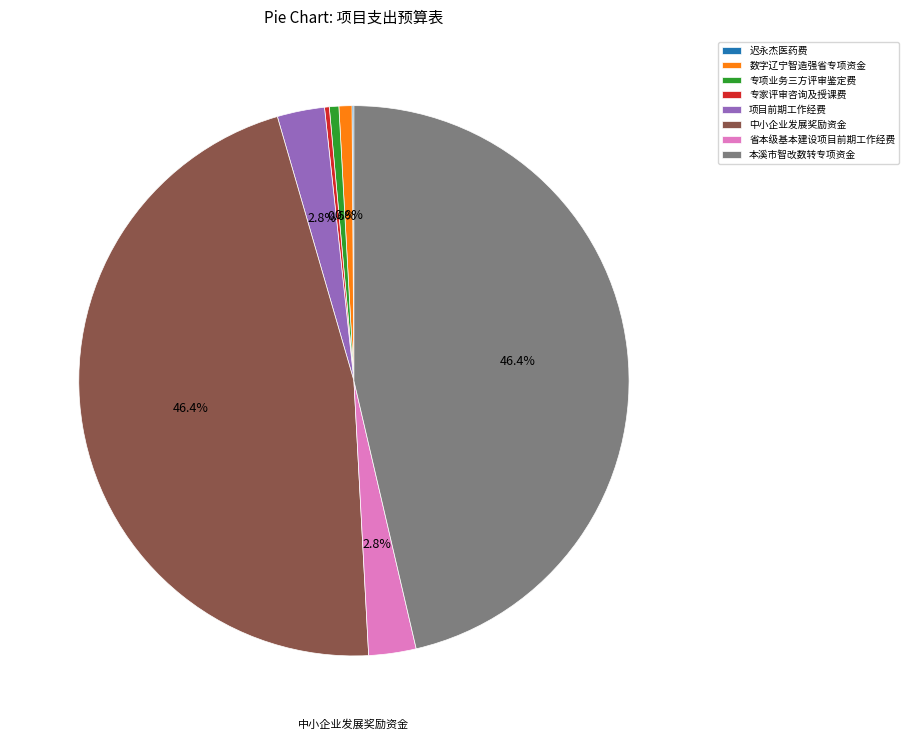

Does any single category account for the majority?

No